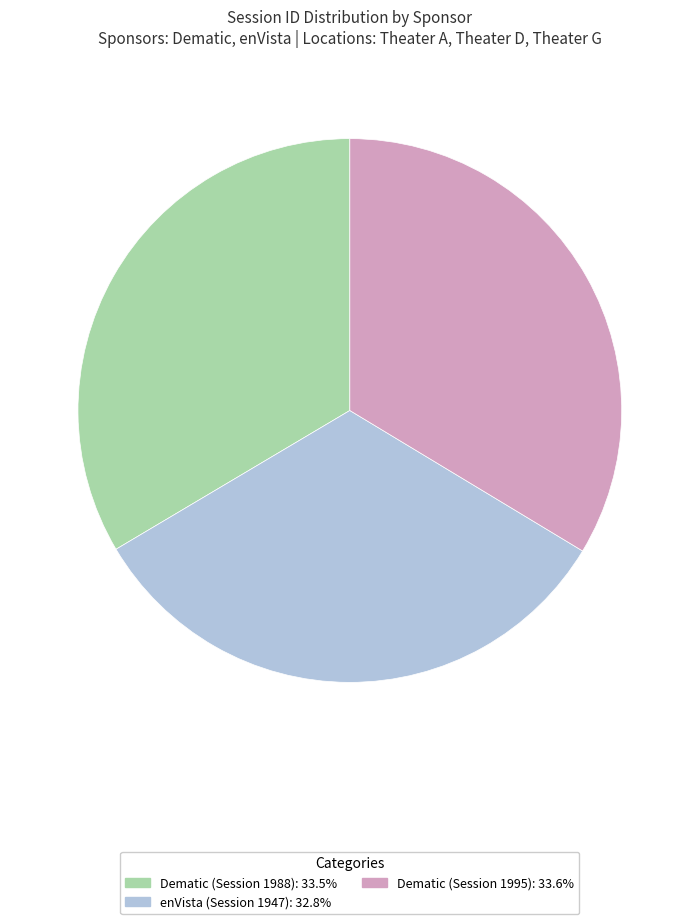

Which slice is the smallest?

enVista (Session 1947)